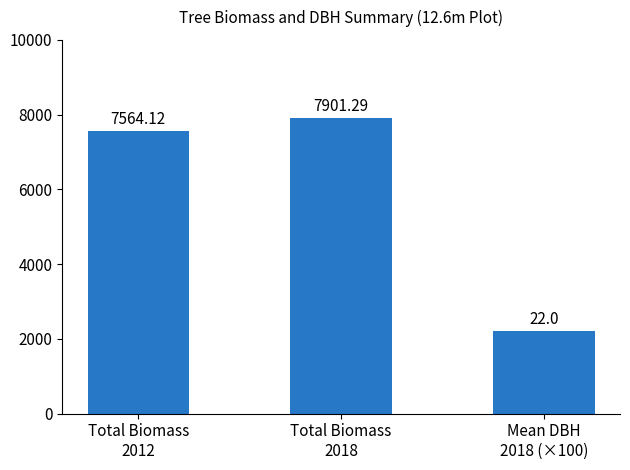

What is the greatest value displayed?

7901.3